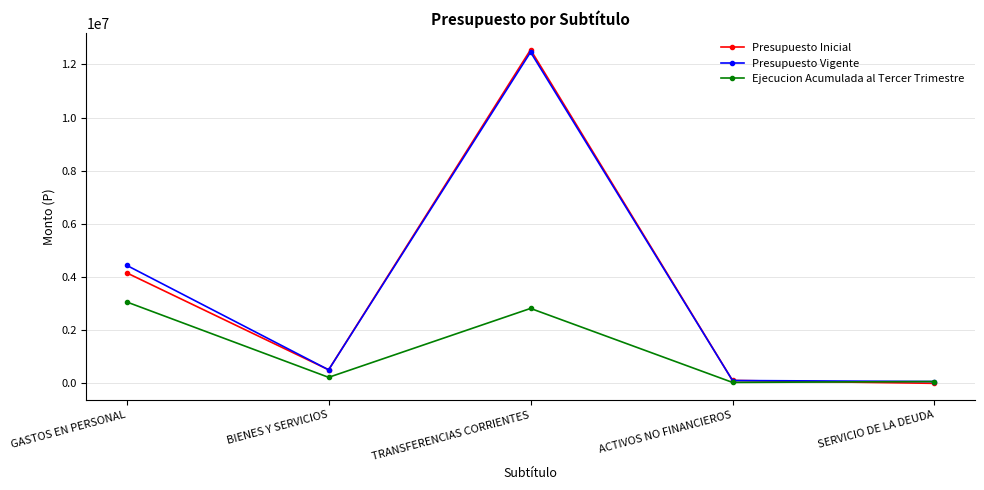

What is the total value across all series at BIENES Y SERVICIOS?

1245479